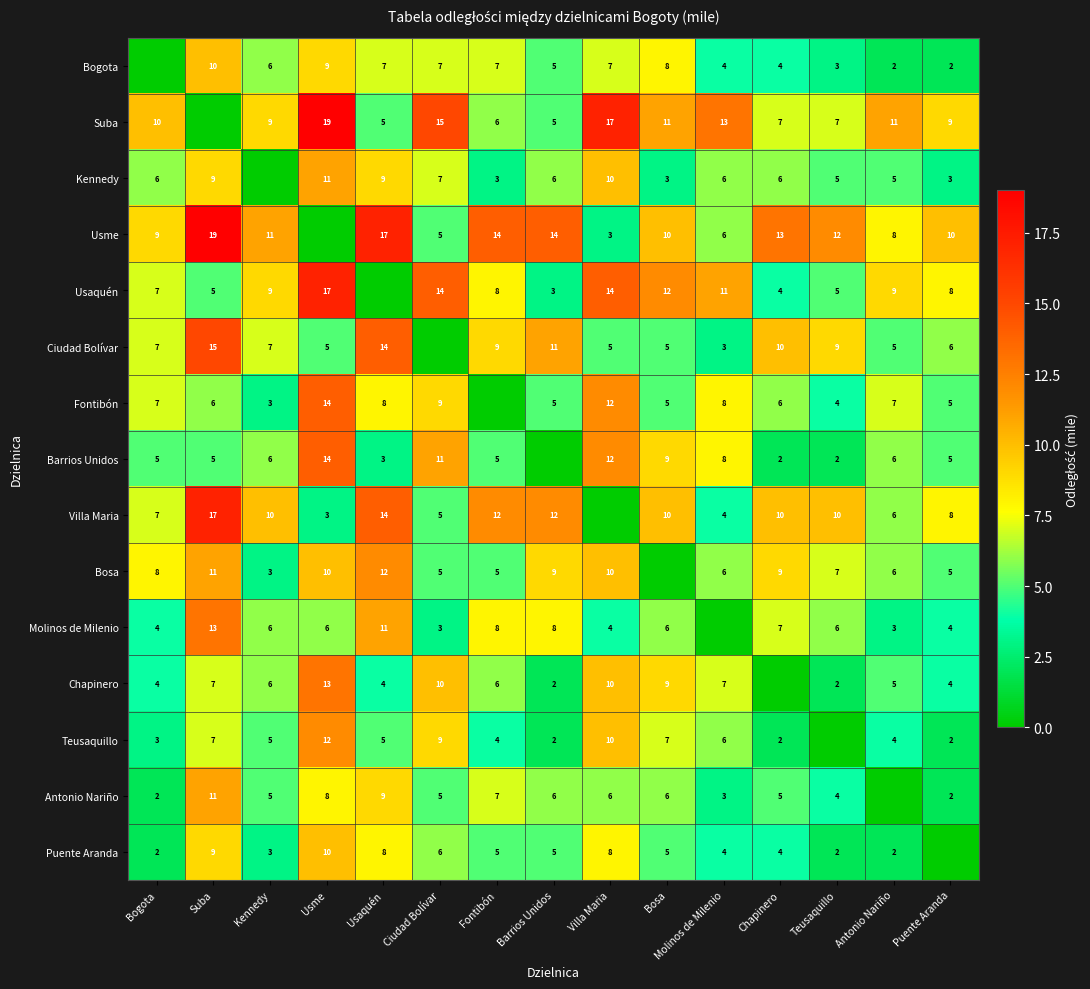

What is the difference between the Kennedy values at Fontibón and Usaquén?

6